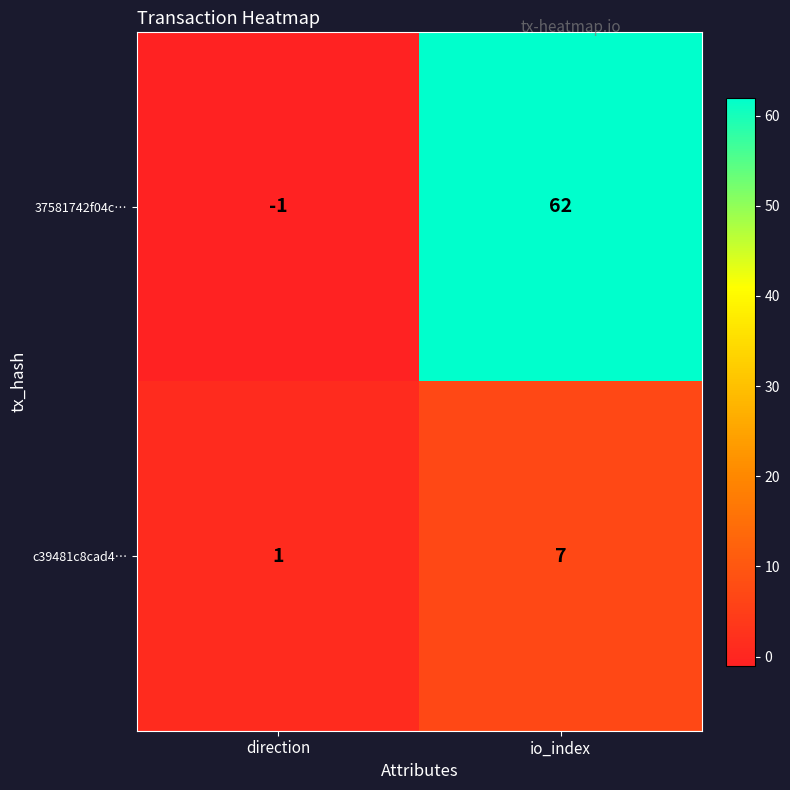

The 37581742f04c… series shows -1 at direction. True or false?

True